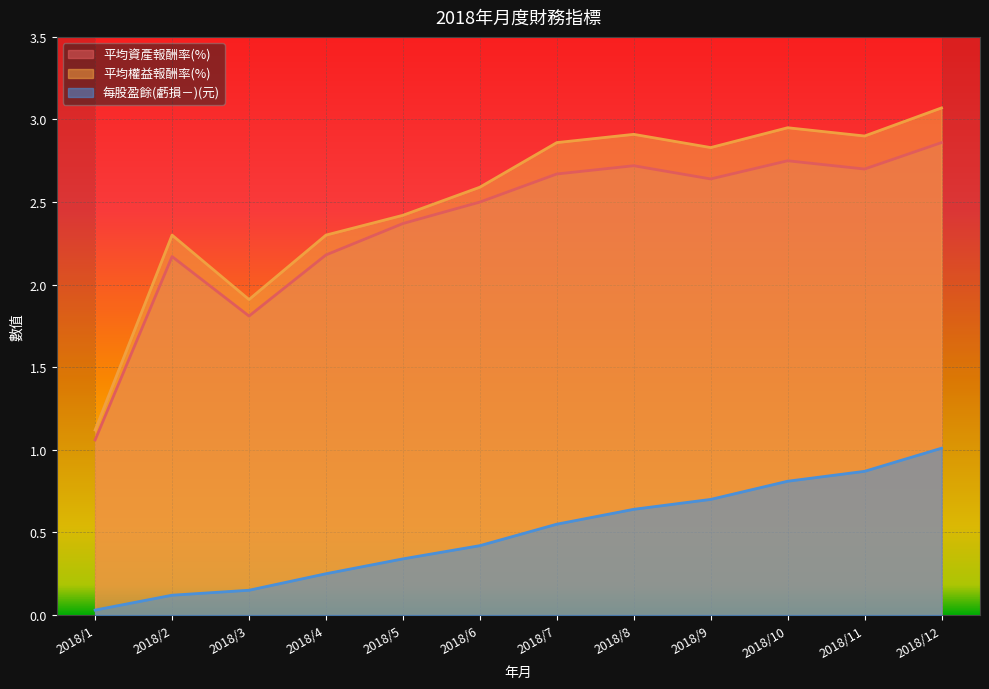

The 平均資產報酬率(%) series shows 3.1 at 2018/3. True or false?

False